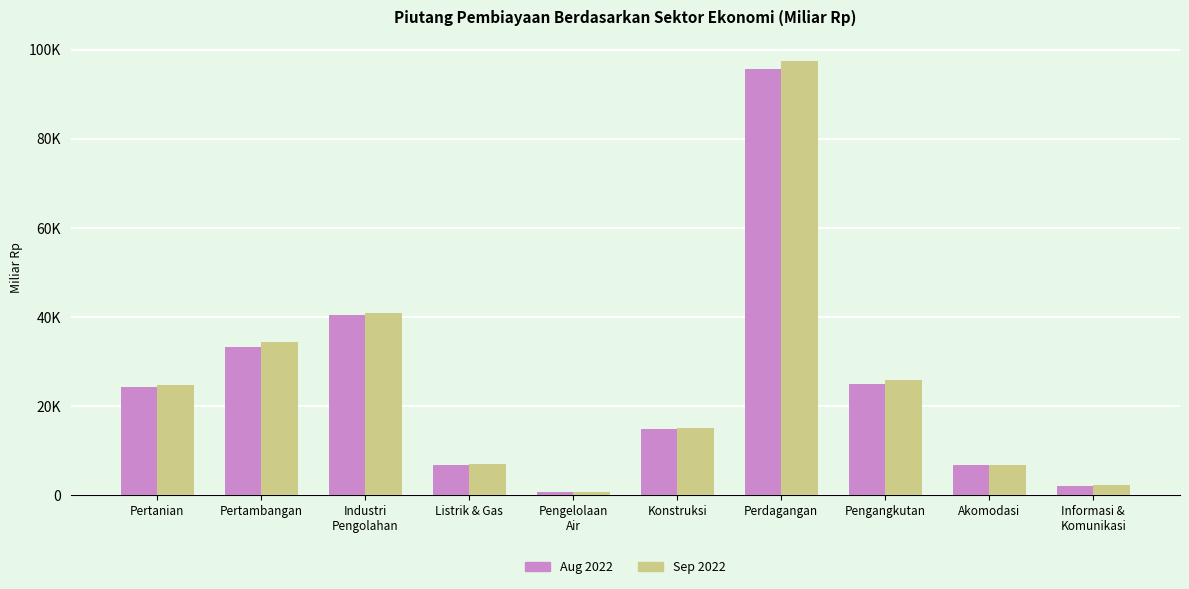

What are all the series names shown in the legend?

Aug 2022, Sep 2022